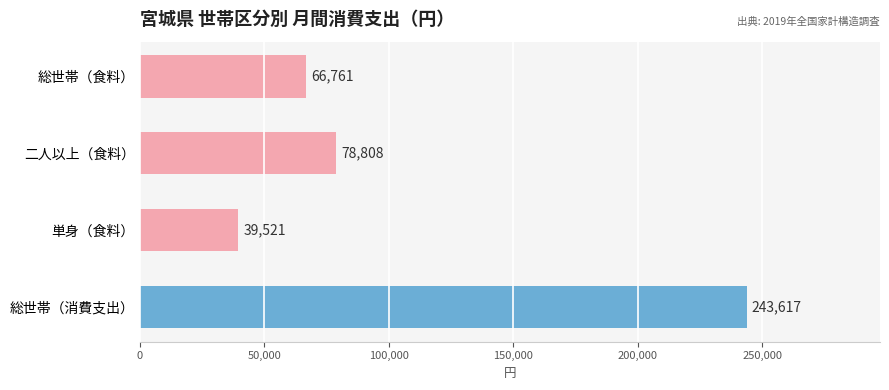

At which label is the value closest to 141569?

二人以上（食料）